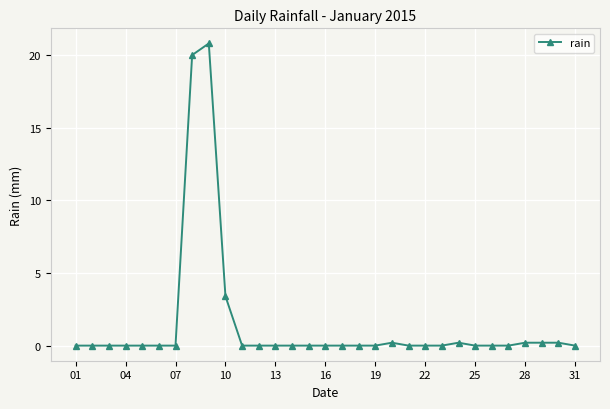

True or false: the data has more than 0 interior local peaks.

True